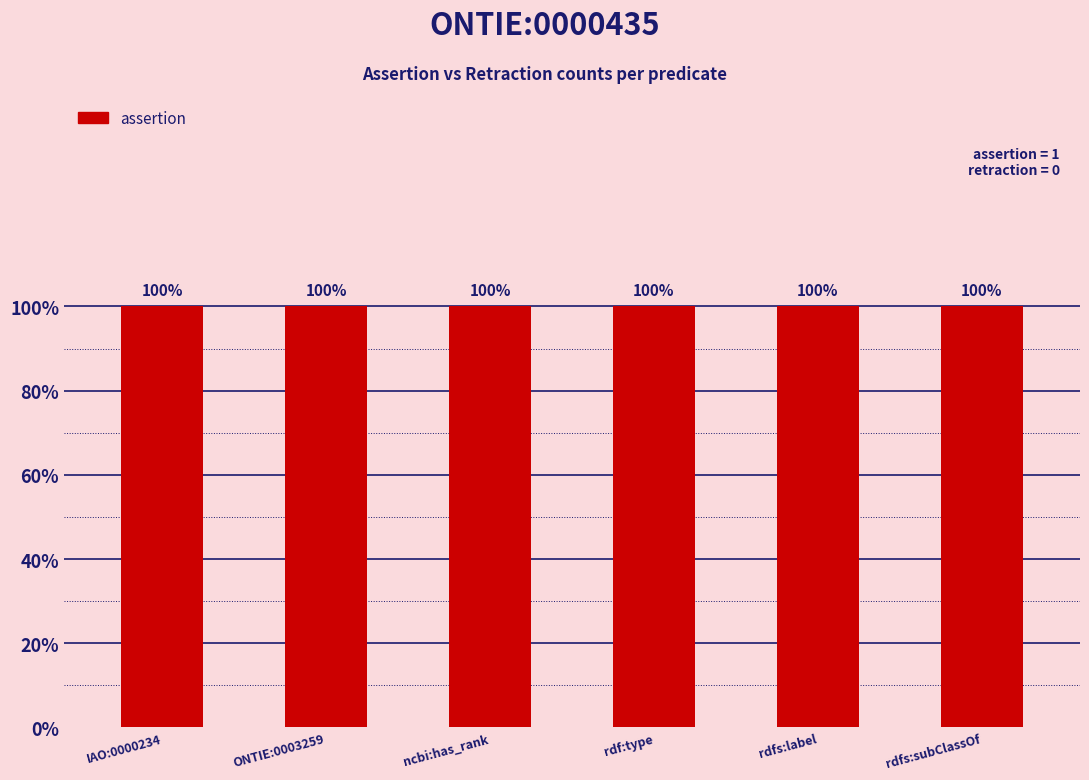

Which category has the highest value across all series?

IAO:0000234